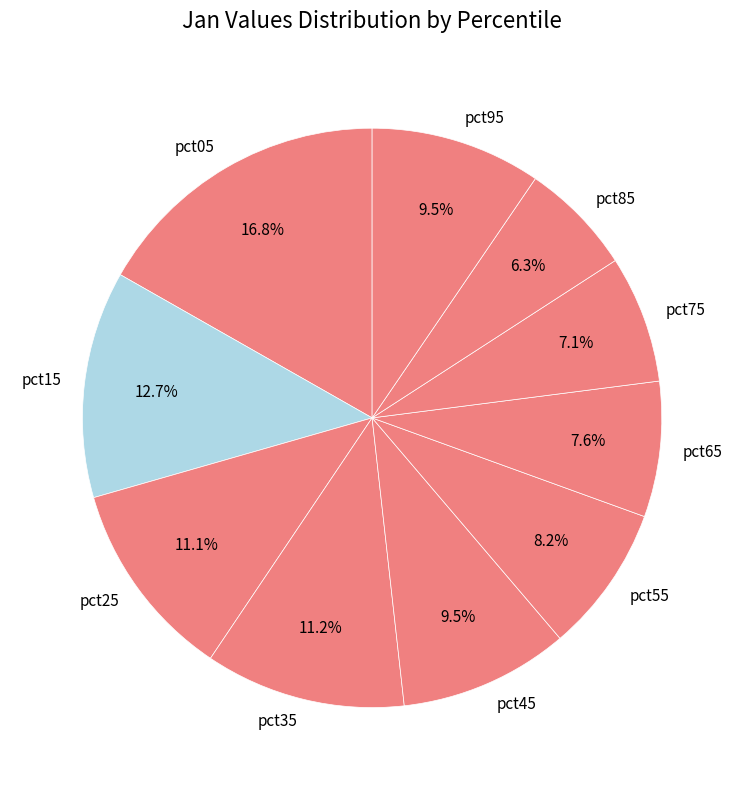

Does pct25 represent more than half of the total?

No